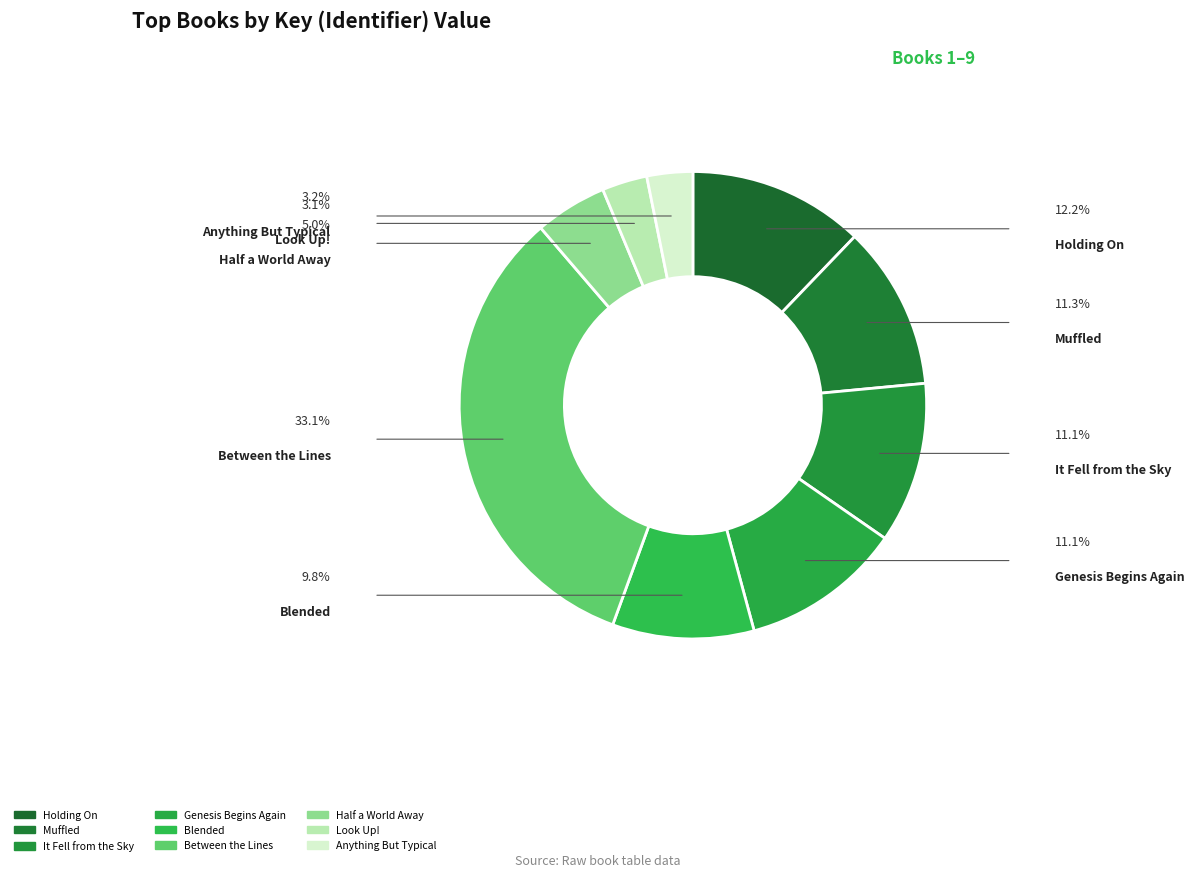

Does any single category account for the majority?

No